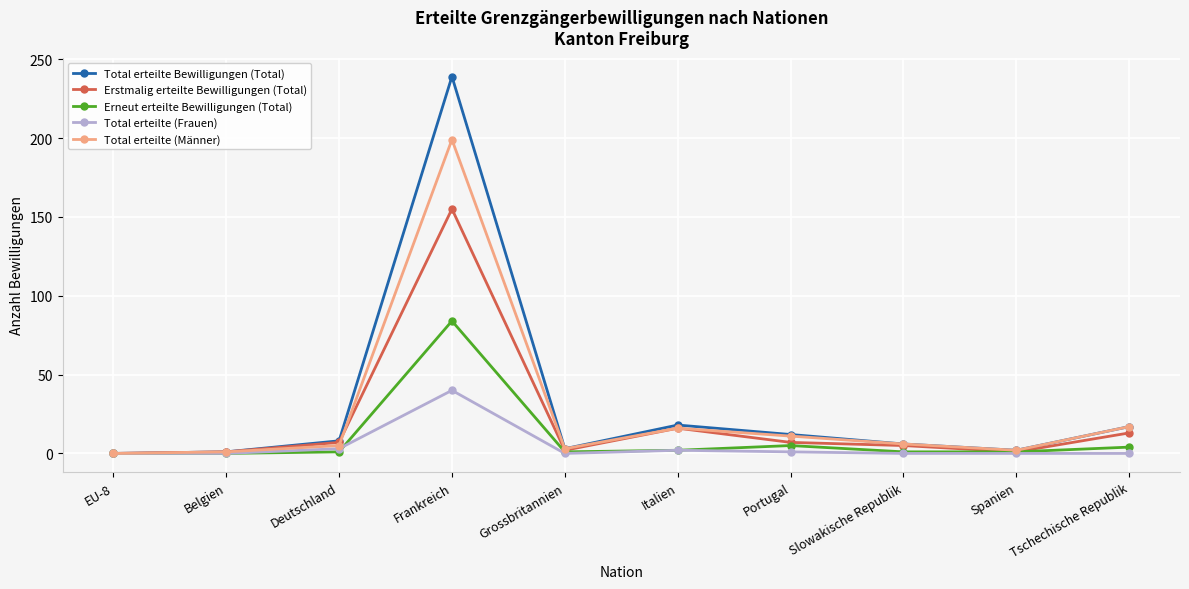

How many lines are shown in the chart?

5